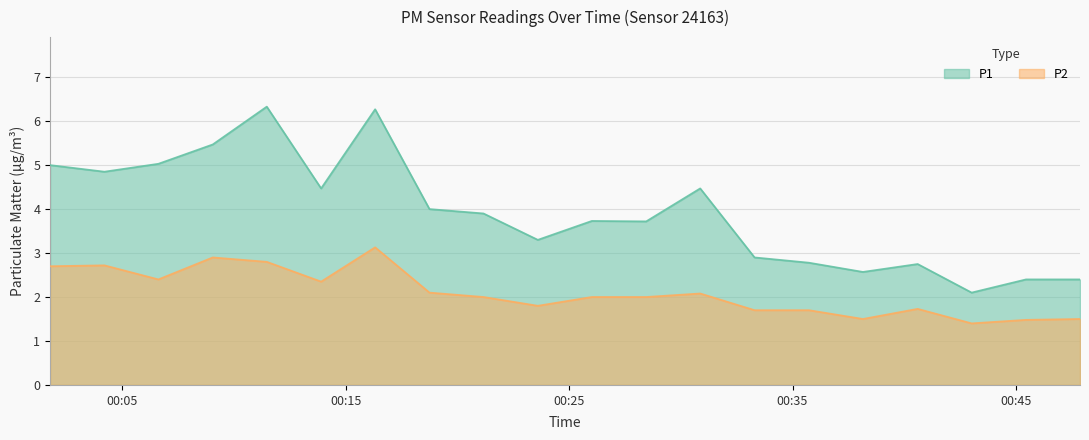

Which category has the lowest value across all series?

2023-12-20T00:43:01